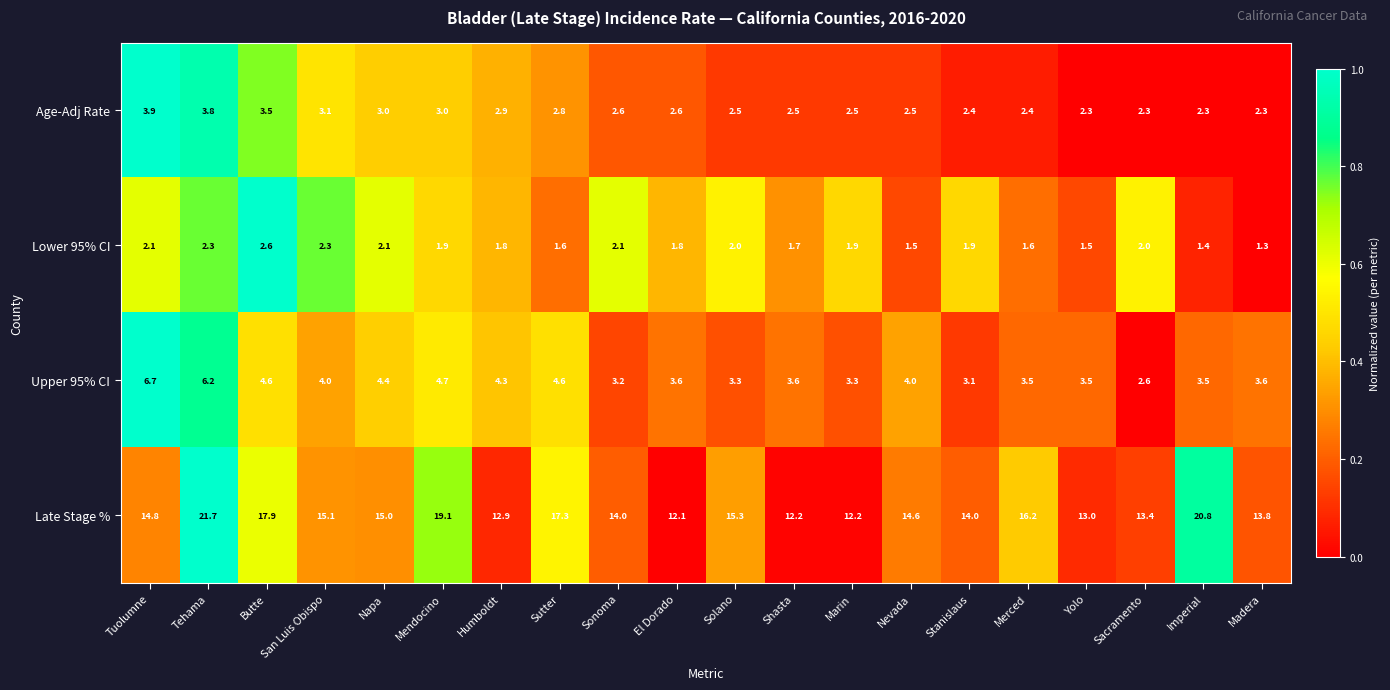

Between Sutter and Sonoma, which series saw the biggest shift?

Late Stage %